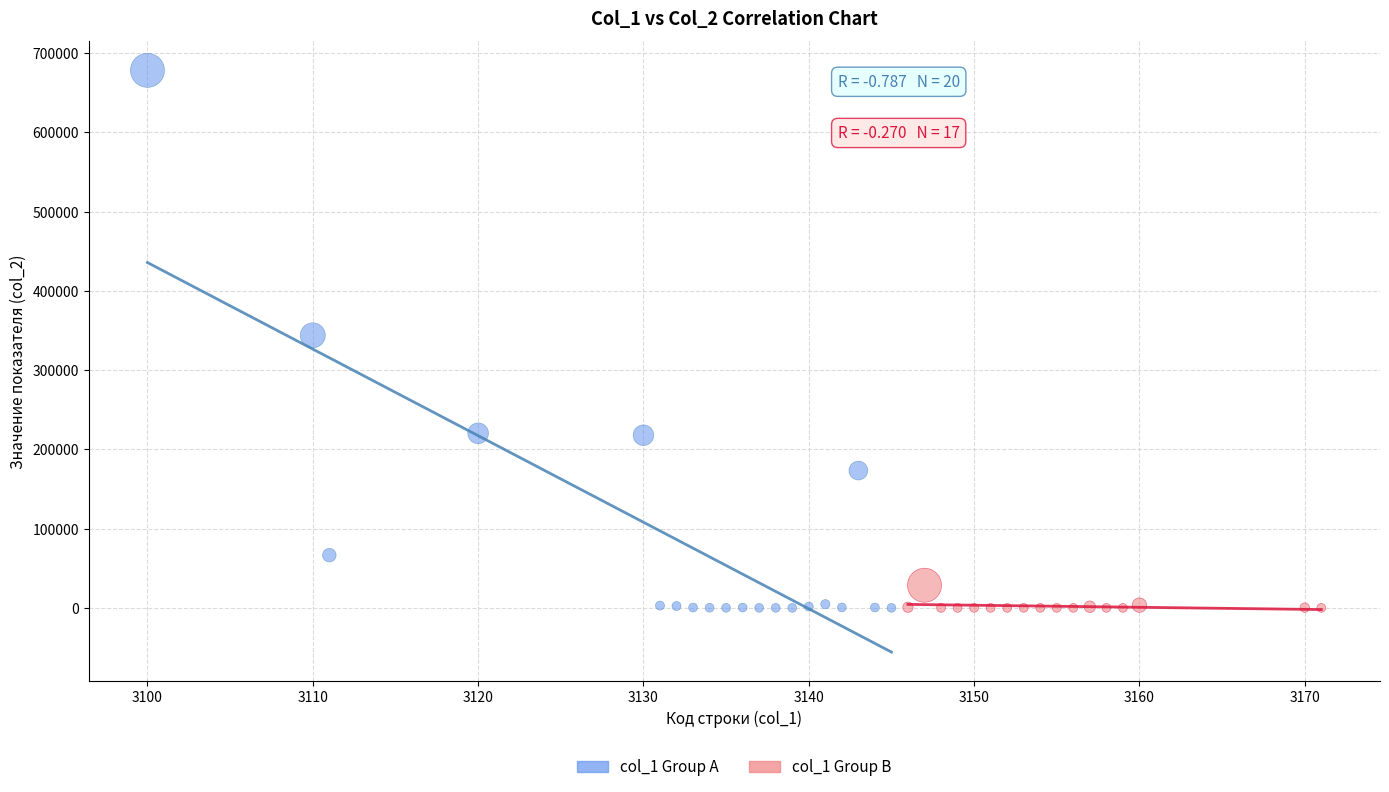

Which series reaches the maximum Y coordinate?

col_1 Group A